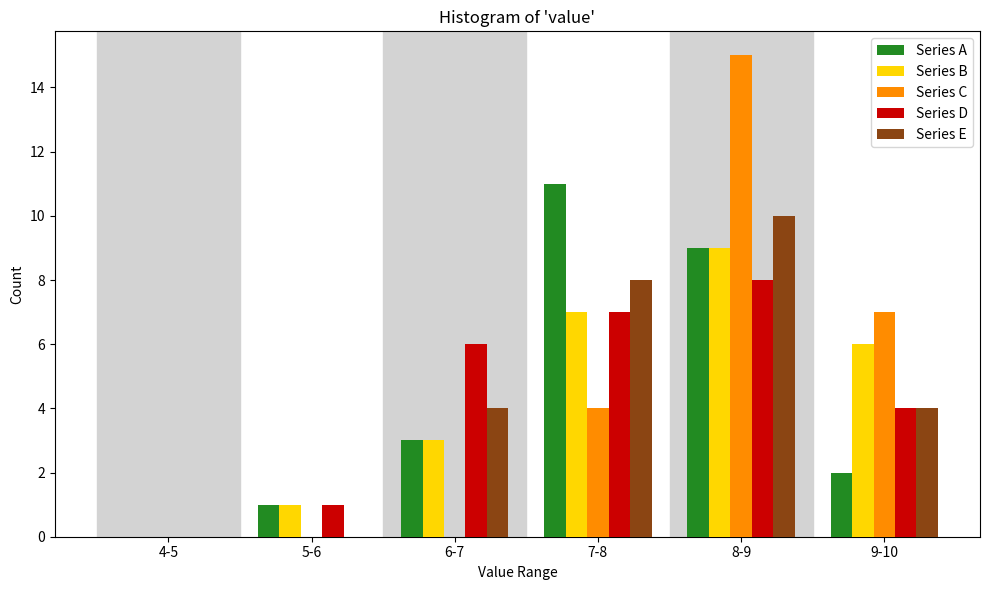

Reading left to right, what are all the values shown in this chart?

Series A: 4-5=0	5-6=1	6-7=3	7-8=11	8-9=9	9-10=2
Series B: 4-5=0	5-6=1	6-7=3	7-8=7	8-9=9	9-10=6
Series C: 4-5=0	5-6=0	6-7=0	7-8=4	8-9=15	9-10=7
Series D: 4-5=0	5-6=1	6-7=6	7-8=7	8-9=8	9-10=4
Series E: 4-5=0	5-6=0	6-7=4	7-8=8	8-9=10	9-10=4